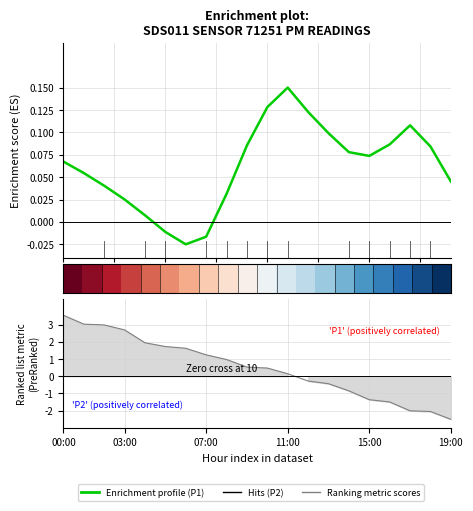

What is the sum of all Enrichment profile values?

1.2